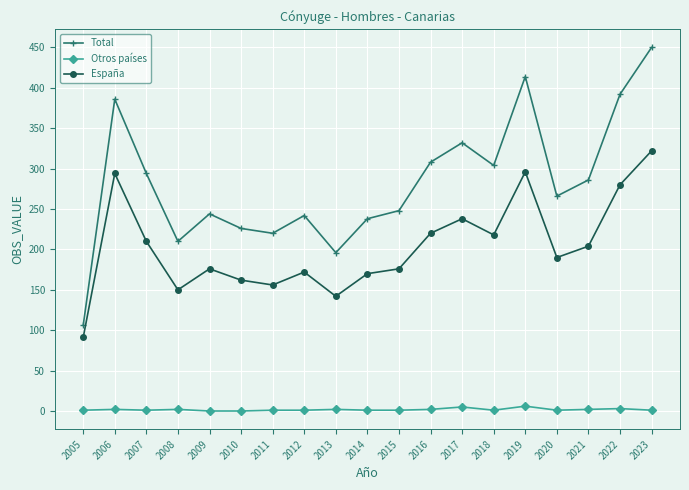

Is the value of Total at 2014 greater than the value of Otros países at 2021?

Yes